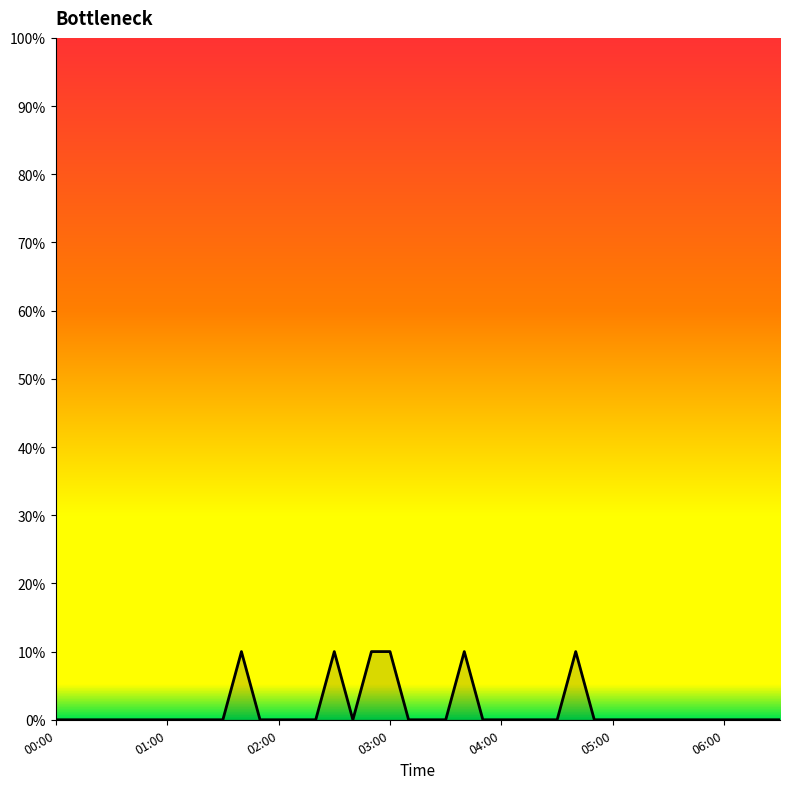

Is this an area chart (filled region under the line)?

Yes